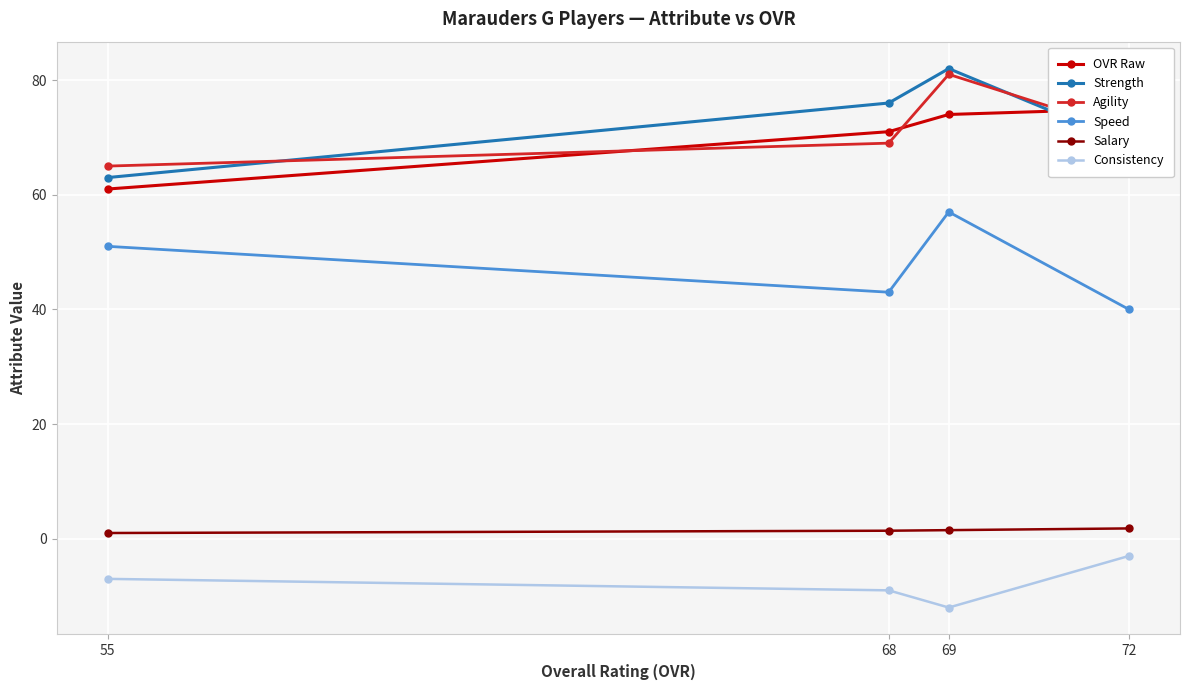

At 72, list the series in order from largest to smallest.

OVR Raw, Agility, Strength, Speed, Salary, Consistency